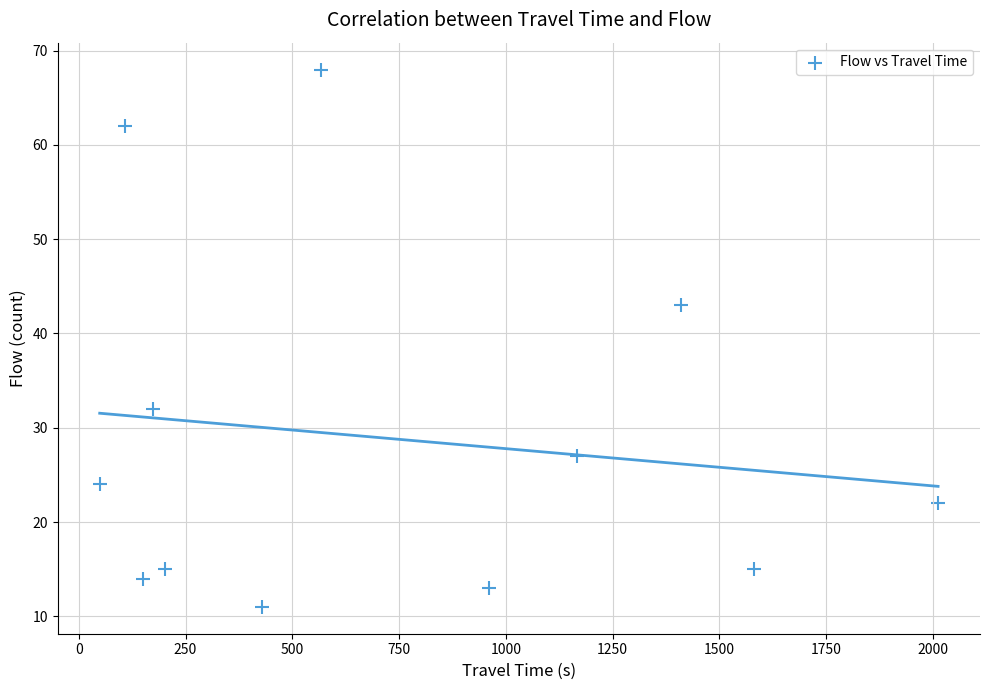

What Y value in the scatter plot is closest to 39?

43